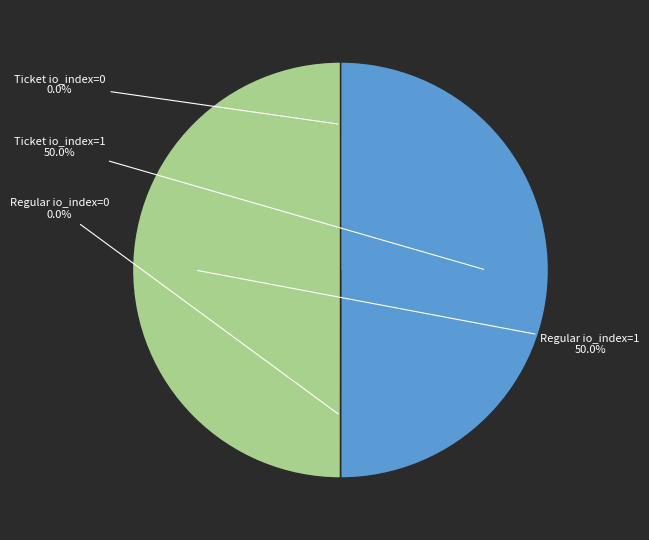

Does any single category account for the majority?

No